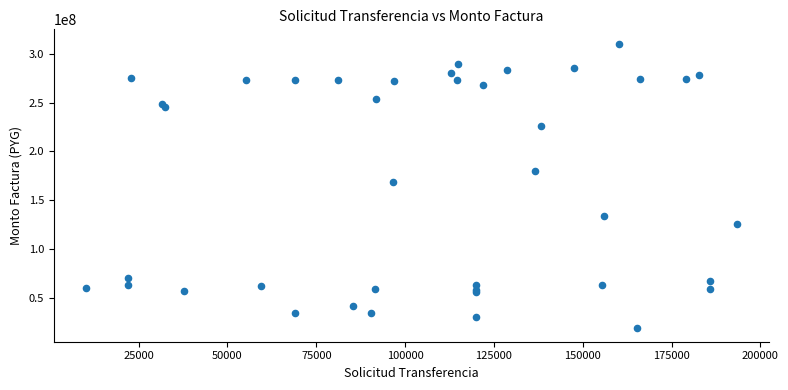

What Y value in the scatter plot is closest to 164967580?

168633428